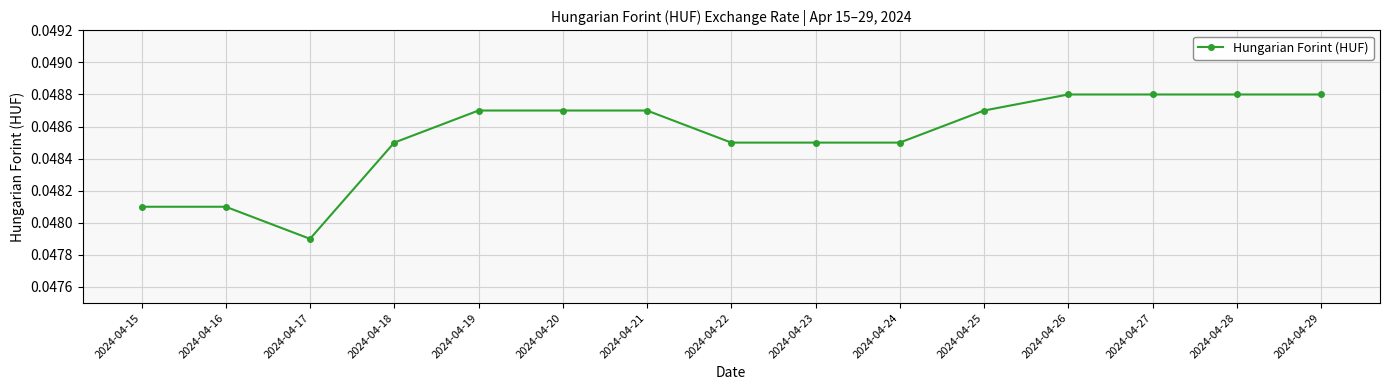

At which label is the value closest to 0?

2024-04-17